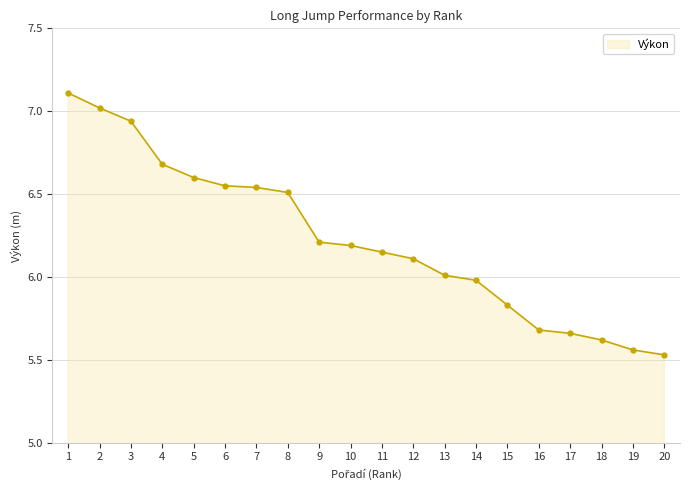

What is the change in value from 6 to 18?

-0.9